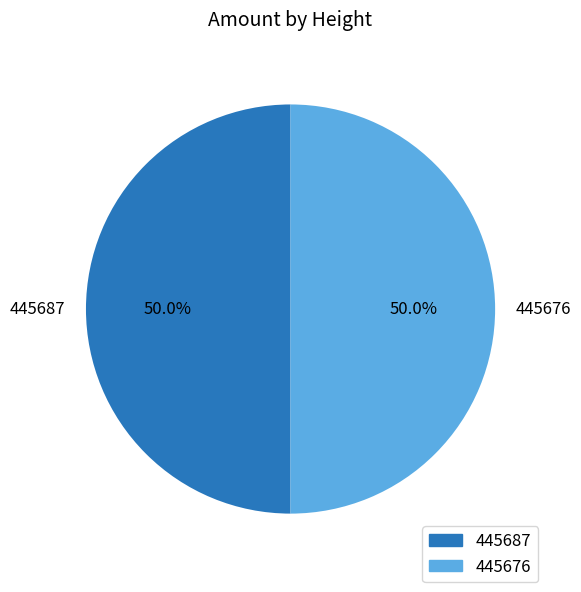

How much of the chart is everything except 445676?

50.0%